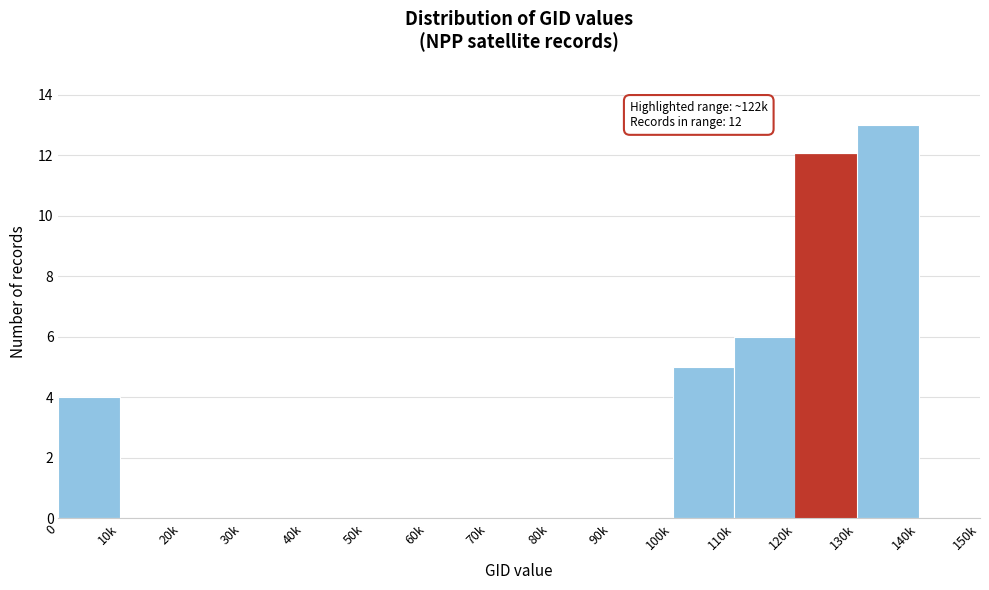

Reading left to right, list all the values displayed in this chart.

0=4	10k=0	20k=0	30k=0	40k=0	50k=0	60k=0	70k=0	80k=0	90k=0	100k=5	110k=6	120k=12	130k=13	140k=0